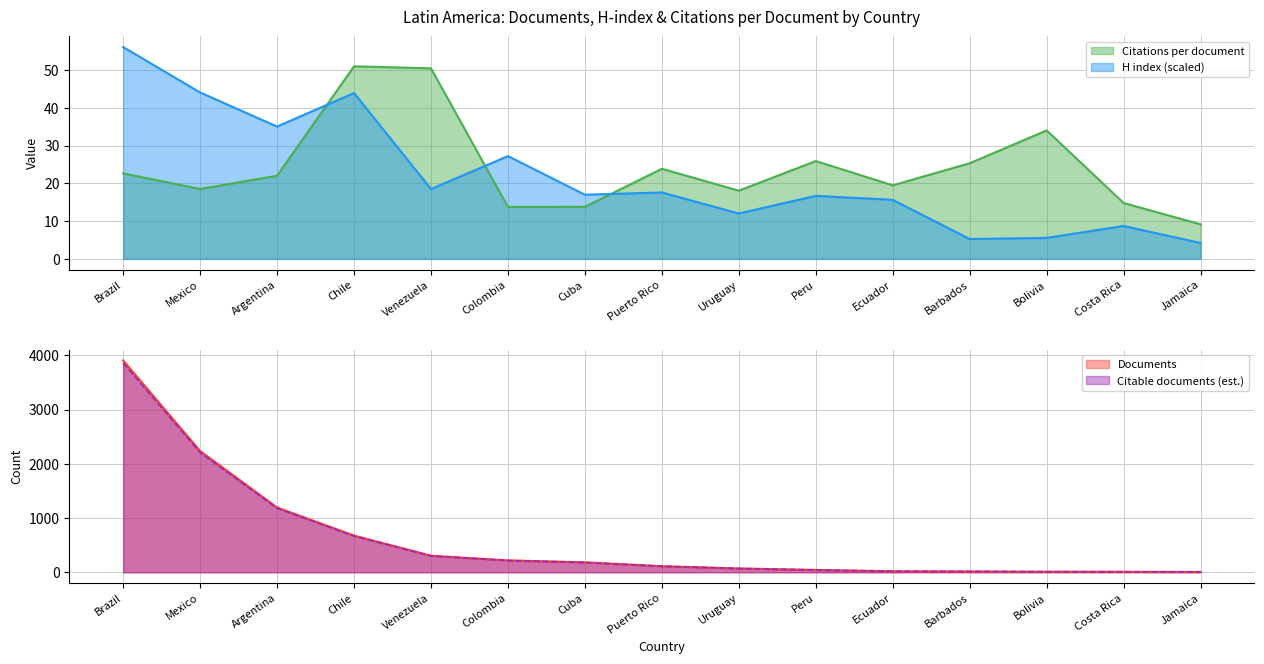

Read the H index value at Puerto Rico.

17.6